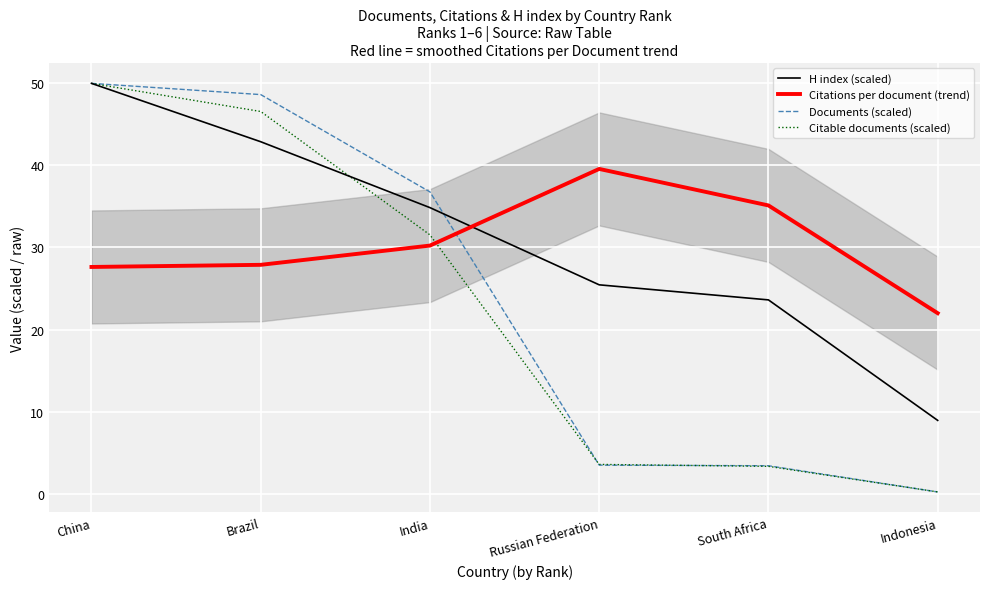

How many times do Citable documents (scaled) and Documents (scaled) cross each other?

3